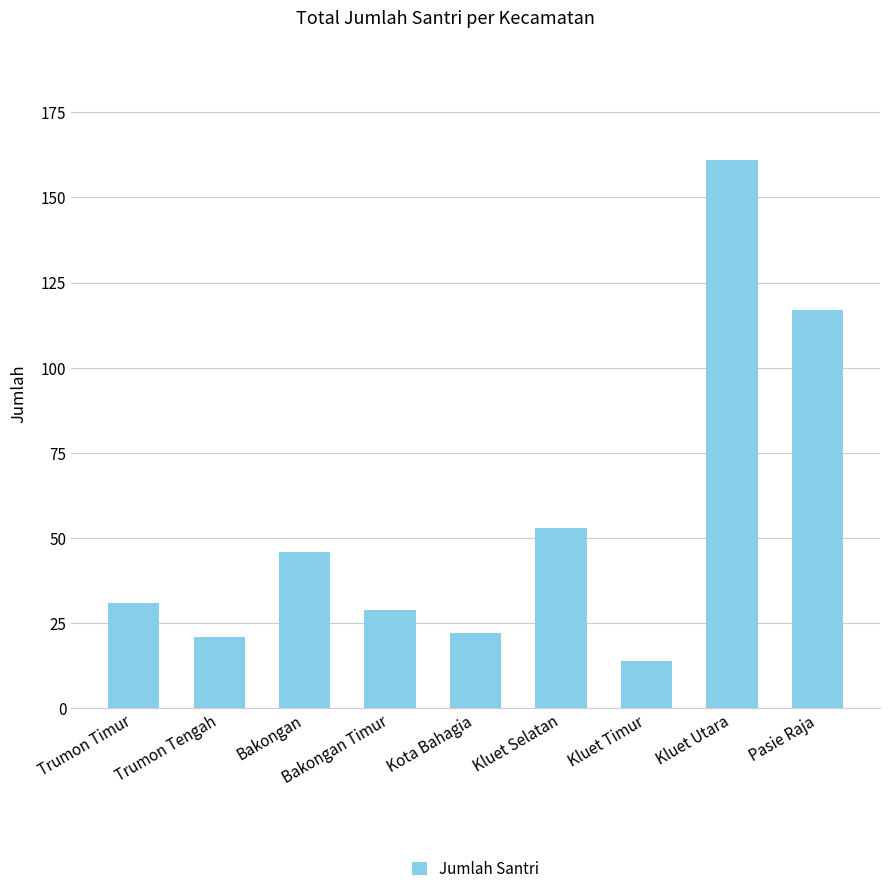

What is the label of the 2nd bar from the left?

Trumon Tengah